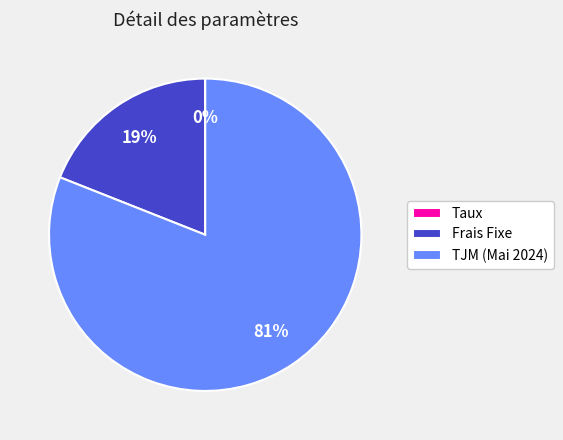

Do Frais Fixe and TJM (Mai 2024) together represent more than half of the pie?

Yes